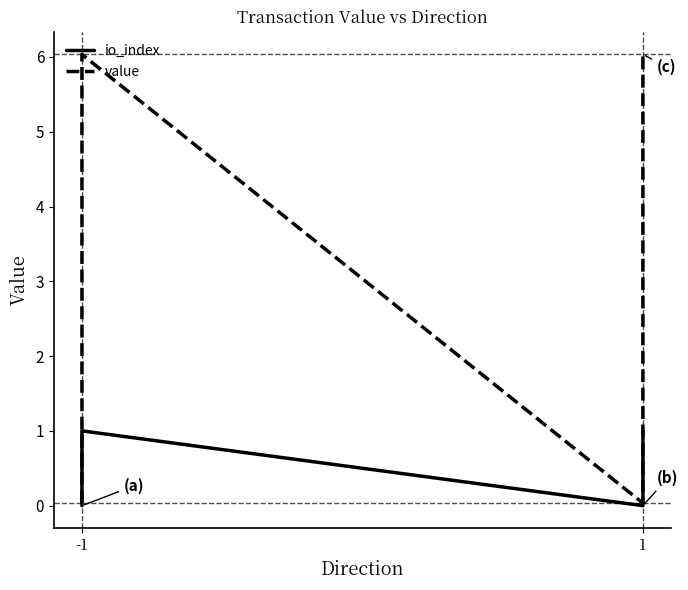

At which category is the sum across all series the highest?

-1